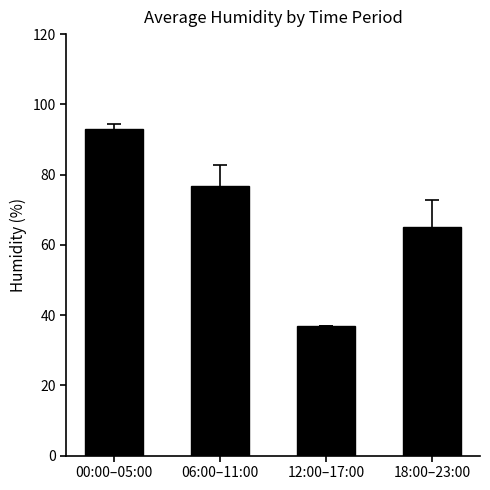

List the labels in order of value, smallest first.

12:00–17:00, 18:00–23:00, 06:00–11:00, 00:00–05:00